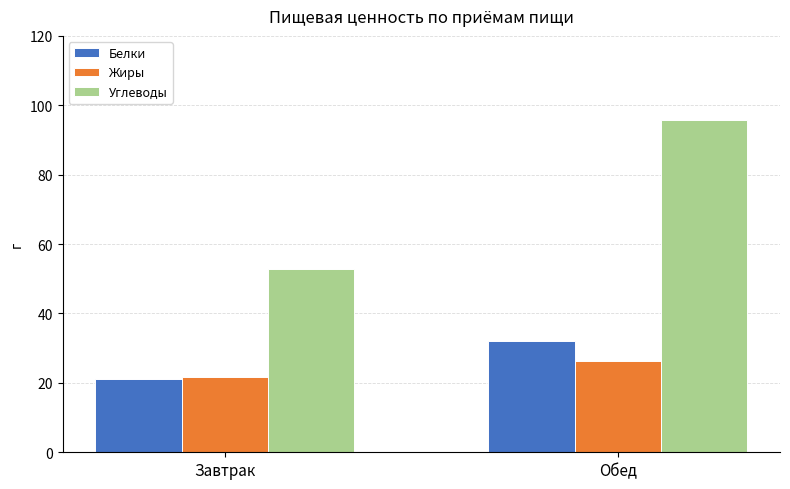

Which category has the highest value in the Белки series?

Обед